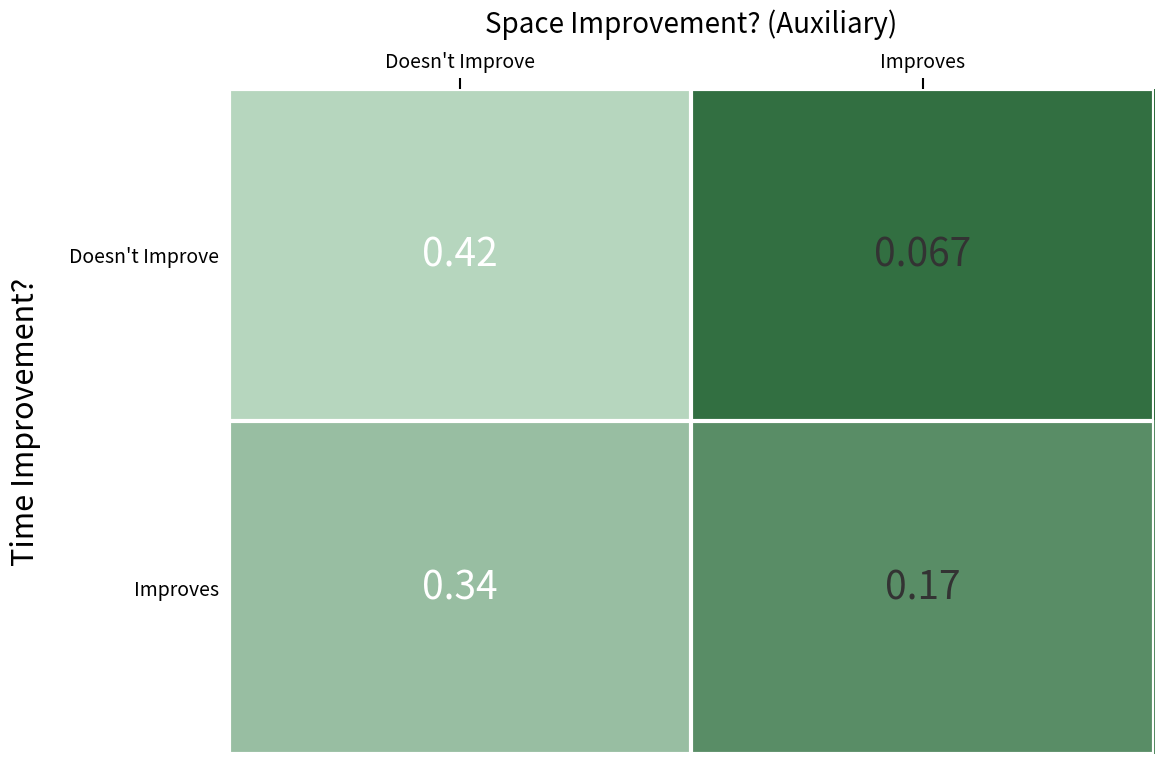

Which category has the lowest value in the Doesn't Improve series?

Improves